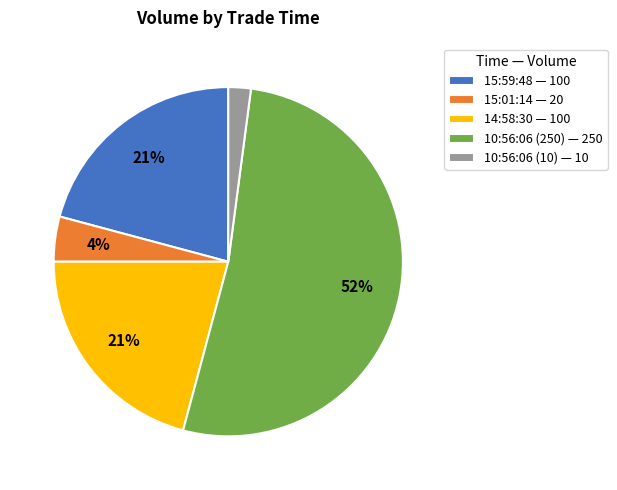

What percentage is the 10:56:06 (10) slice, to the nearest percent?

2%